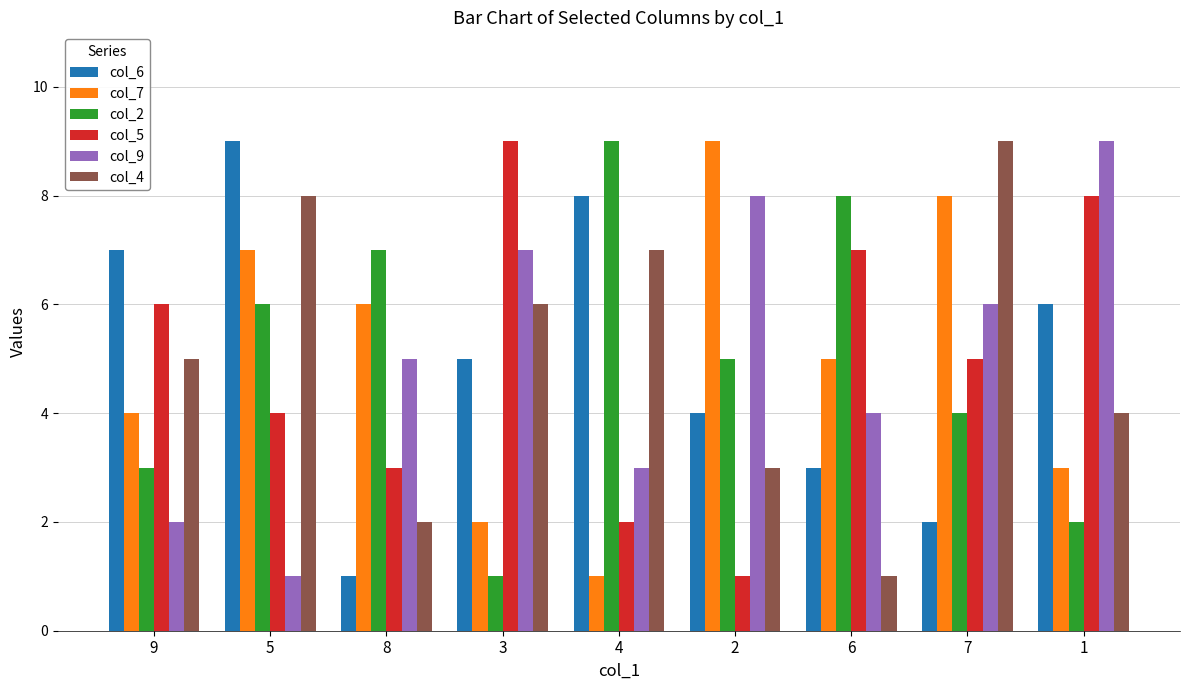

At 7, list the series in order from largest to smallest.

col_4, col_7, col_9, col_5, col_2, col_6